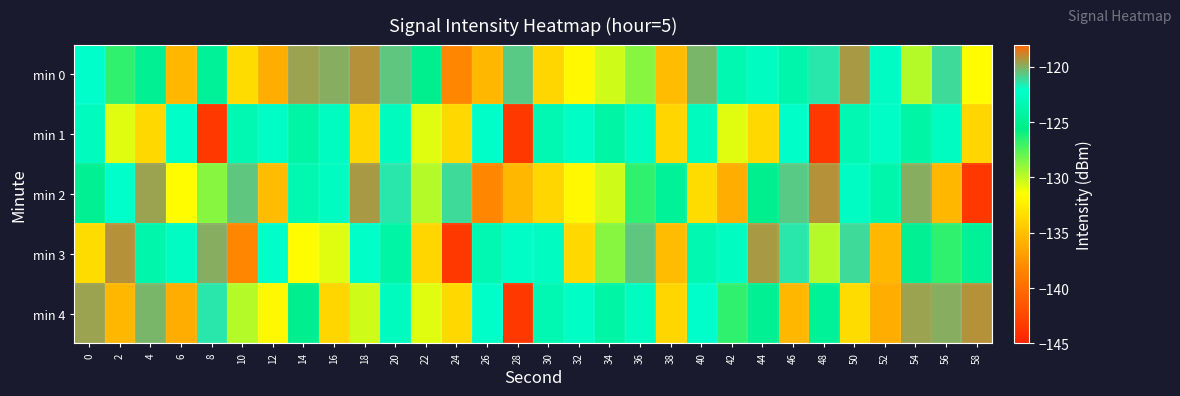

Which series has the largest total across all categories?

min 0